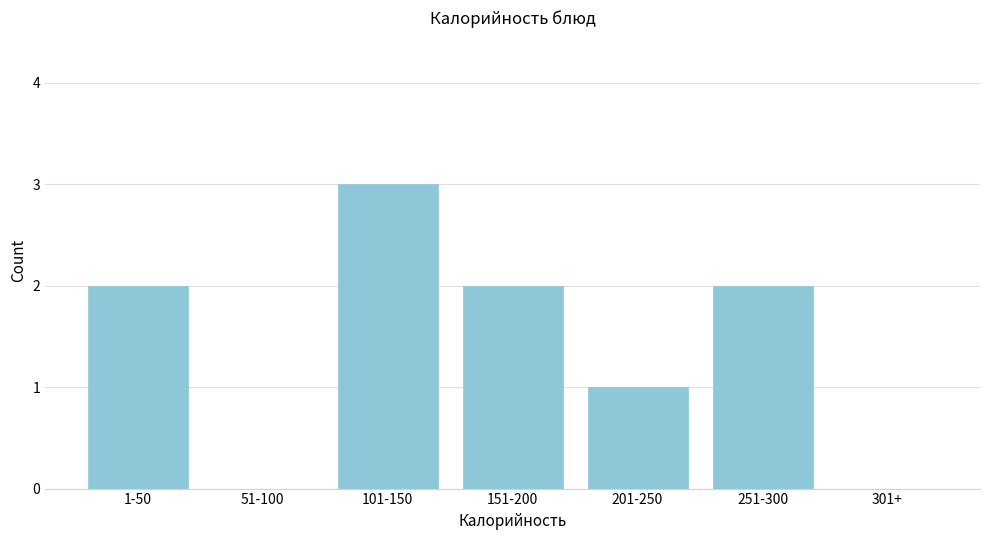

Reading left to right, transcribe all the data shown in this chart.

1-50=2	51-100=0	101-150=3	151-200=2	201-250=1	251-300=2	301+=0